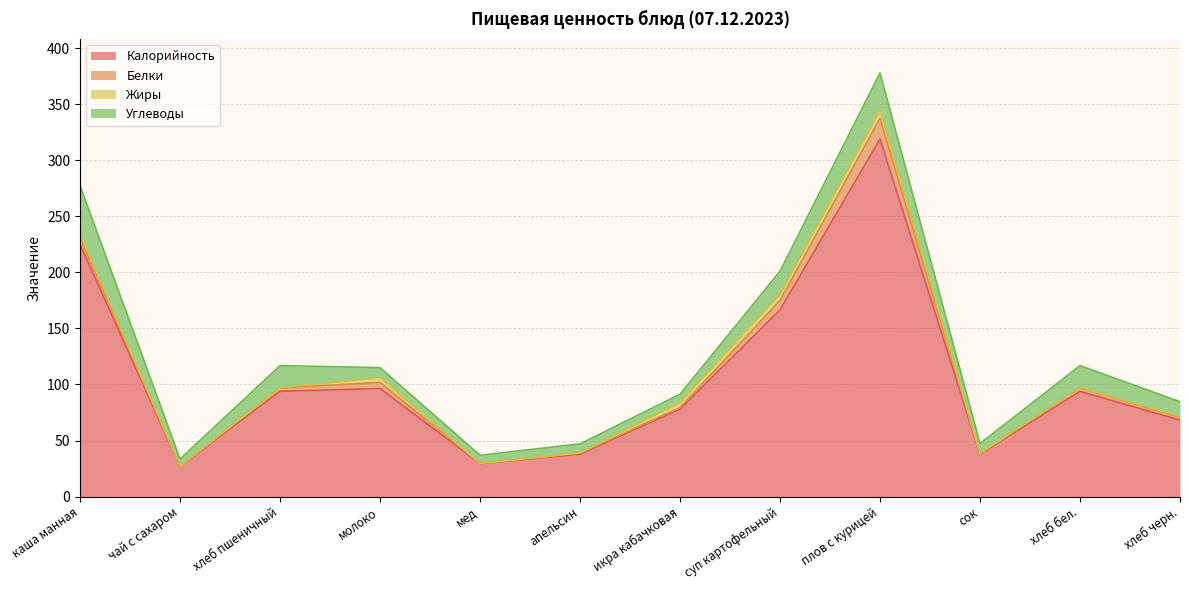

What are all the series names shown in the legend?

Калорийность, Белки, Жиры, Углеводы